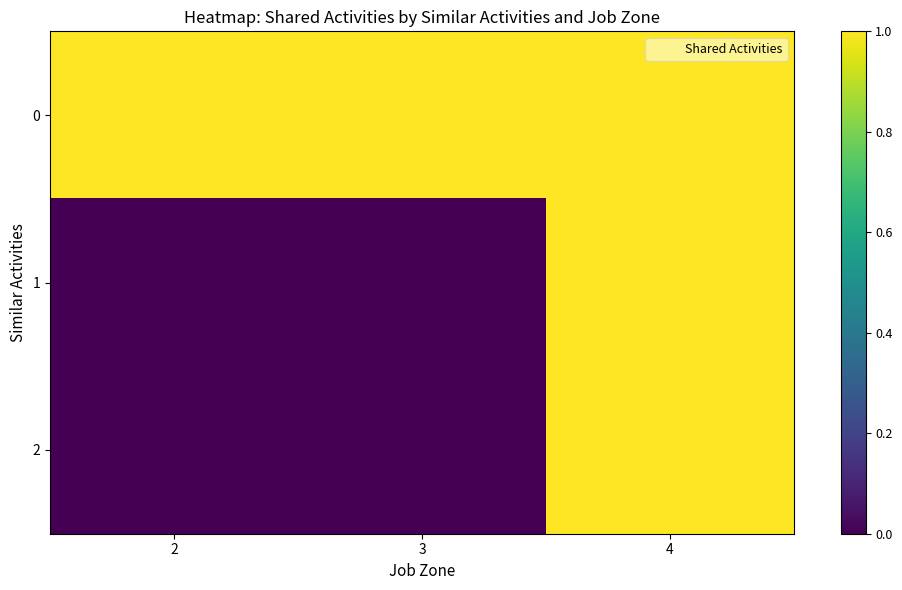

Between 4 and 2, which is larger?

4